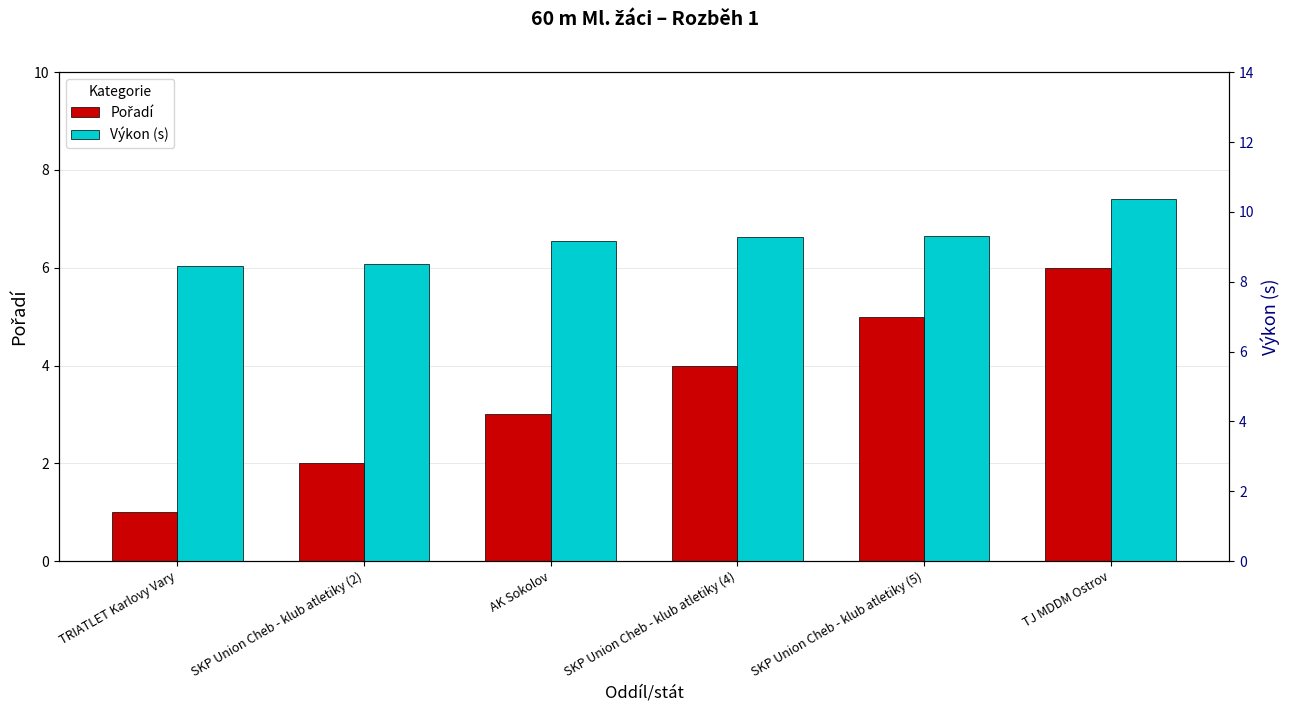

At which category is the sum across all series the highest?

TJ MDDM Ostrov